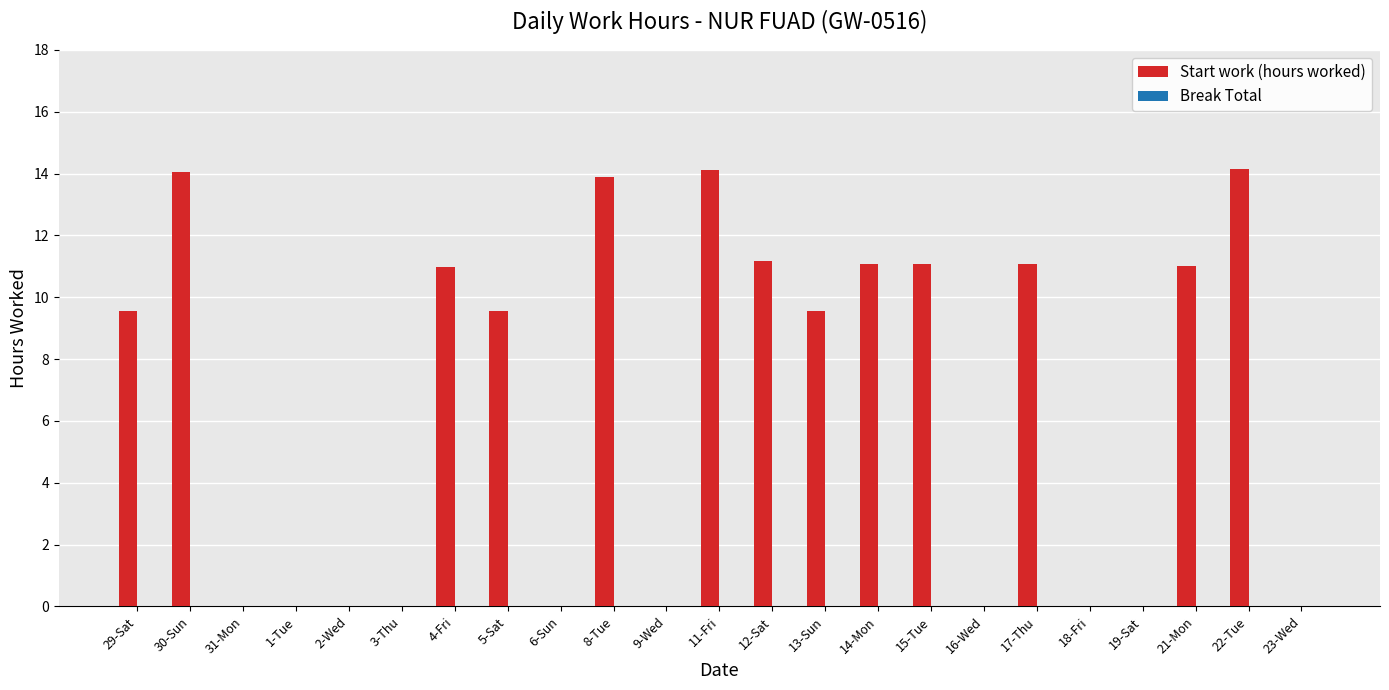

Where does the data first go above 9?

29-Sat